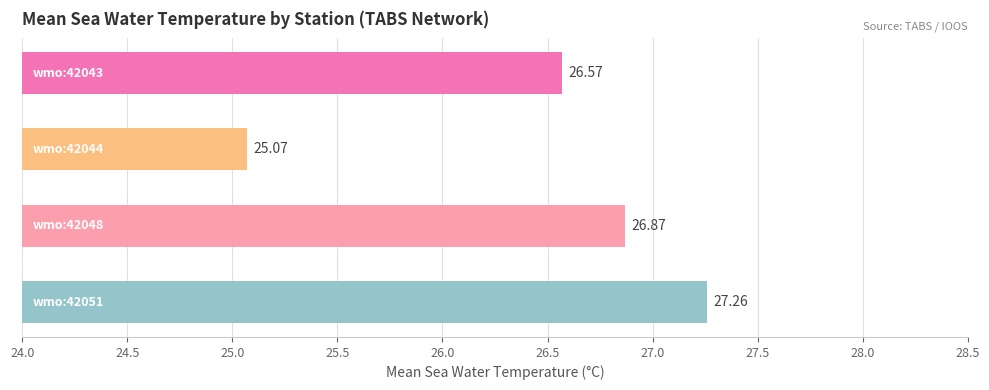

What is the difference between the second highest and second lowest values?

0.3